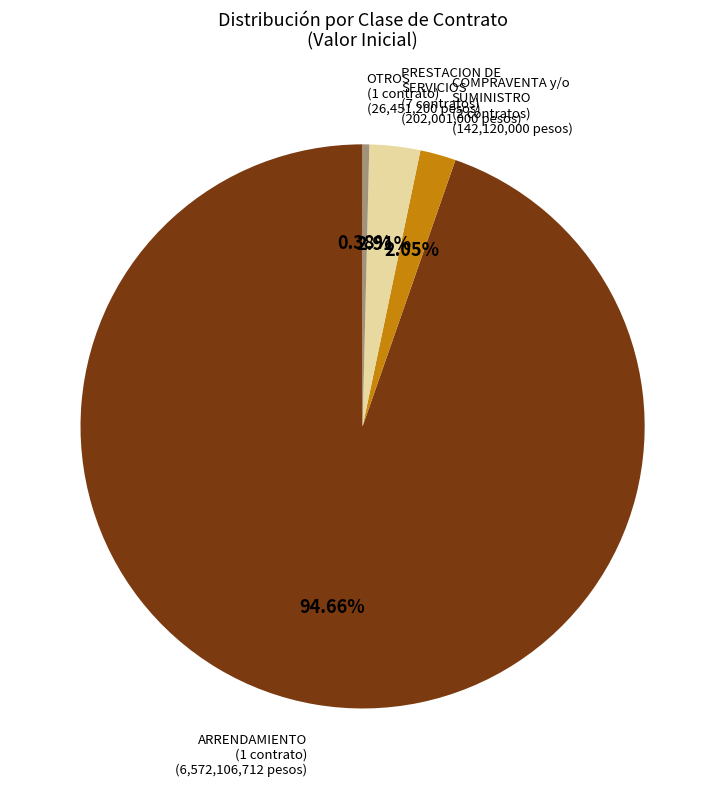

Rank the categories by value from highest to lowest.

ARRENDAMIENTO, PRESTACION DE SERVICIOS, COMPRAVENTA y/o SUMINISTRO, OTROS